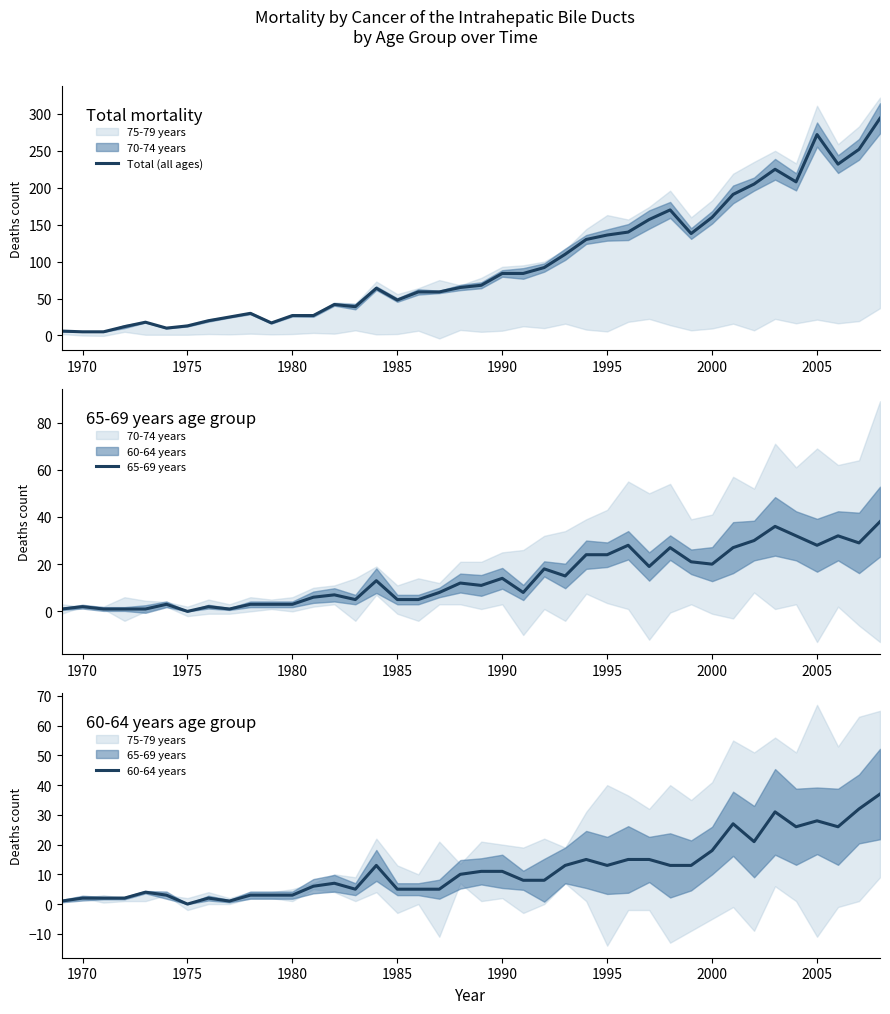

Which category has the lowest value across all series?

1975